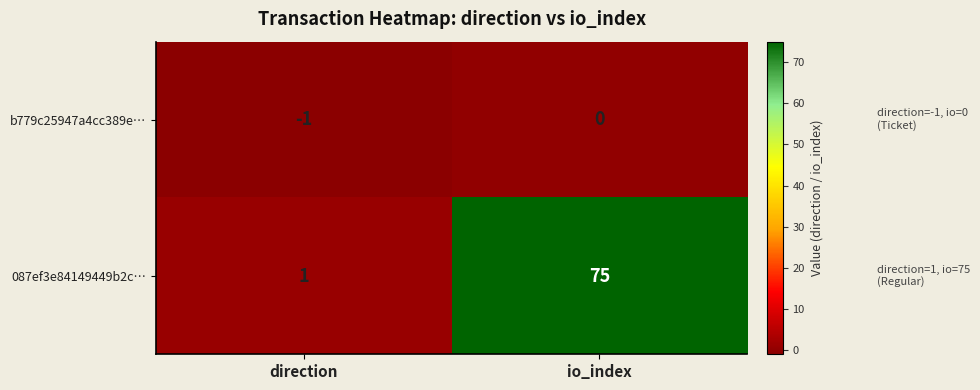

True or false: 087ef3e84149449b2c… has a value of 1 at direction.

True